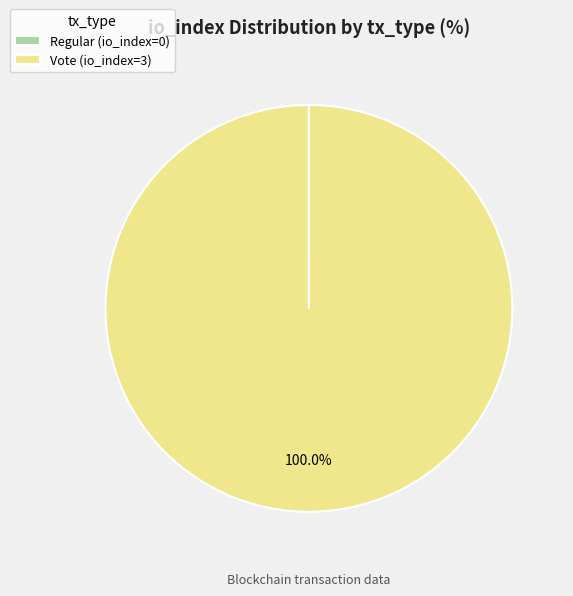

Does any single category account for the majority?

Yes